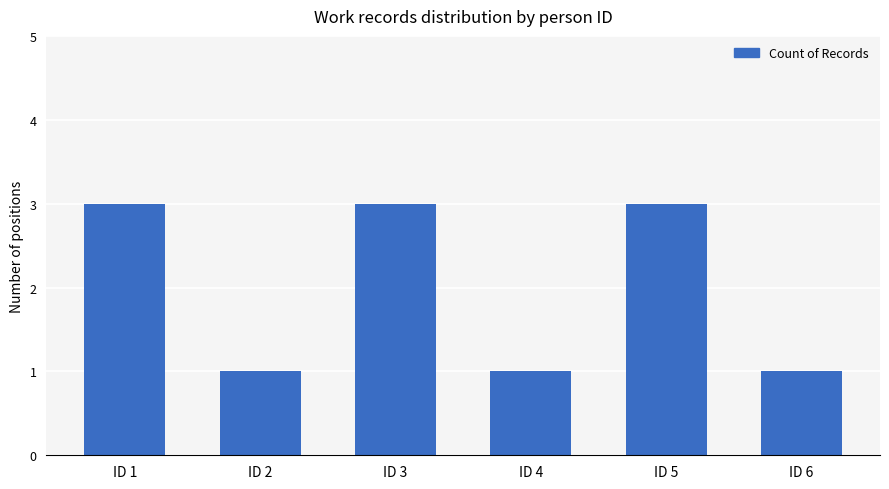

The value at ID 3 is 5. True or false?

False